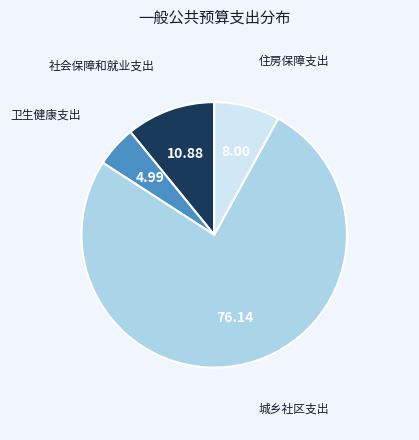

Which category has the smallest portion of the pie?

卫生健康支出